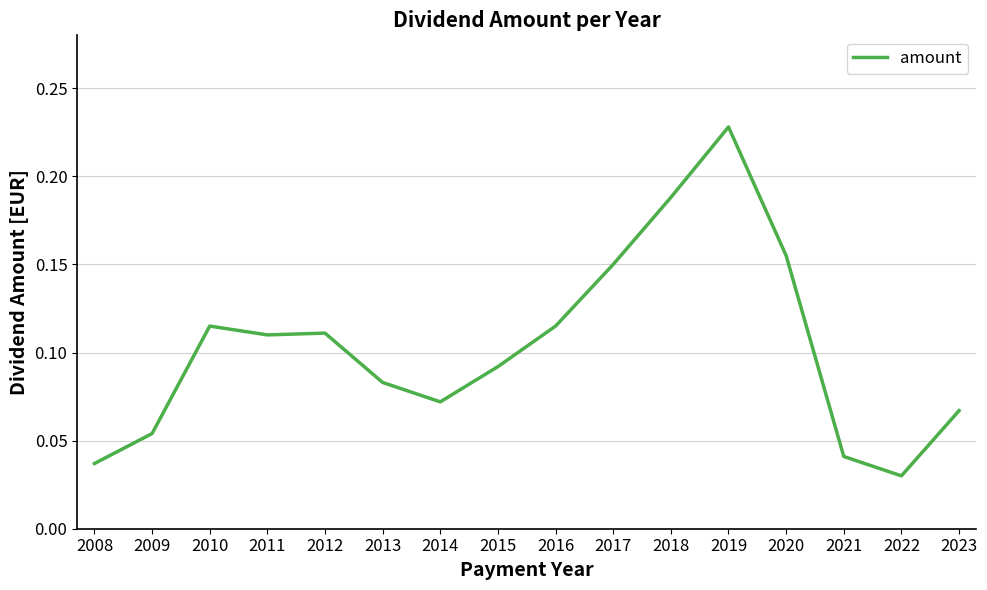

Is it true that the value at 2018 is 0.3?

False